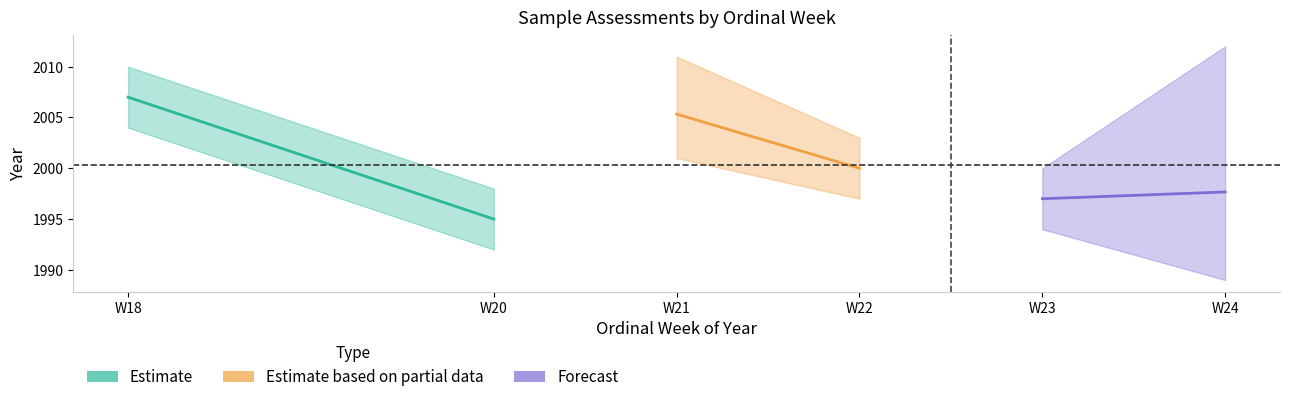

True or false: Forecast has a value of 2680.3 at W24.

False